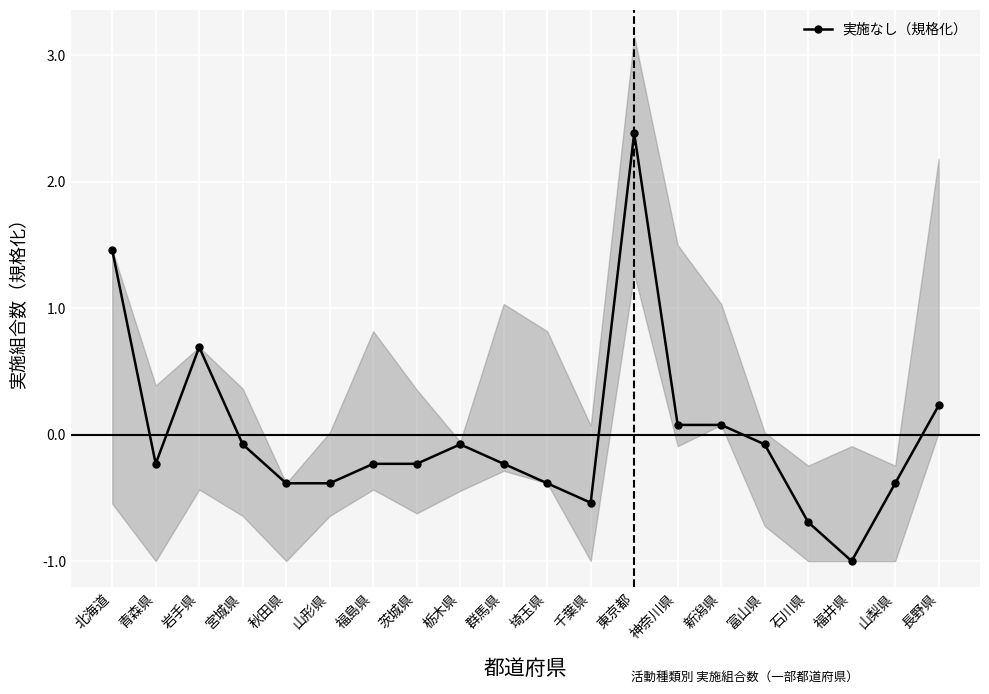

Count the number of categories in the chart.

20